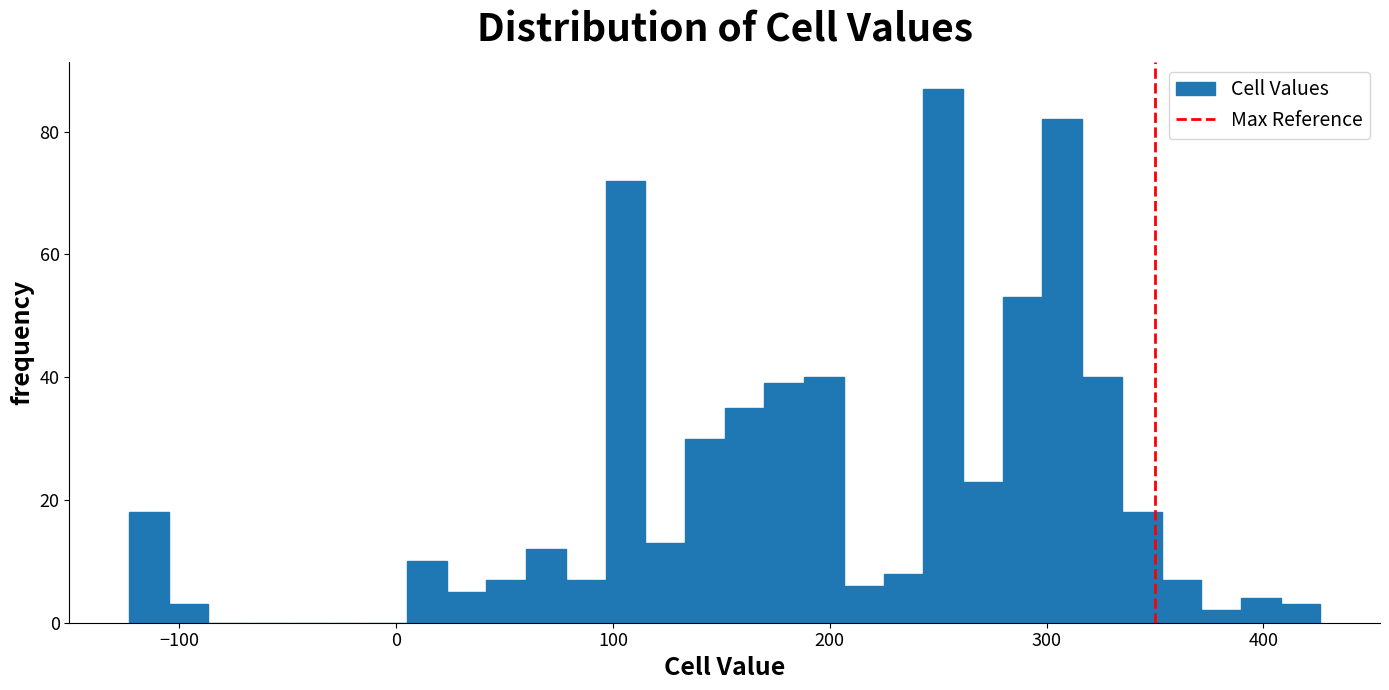

Read against the x-axis, roughly where is the centre of the tallest bar?

250